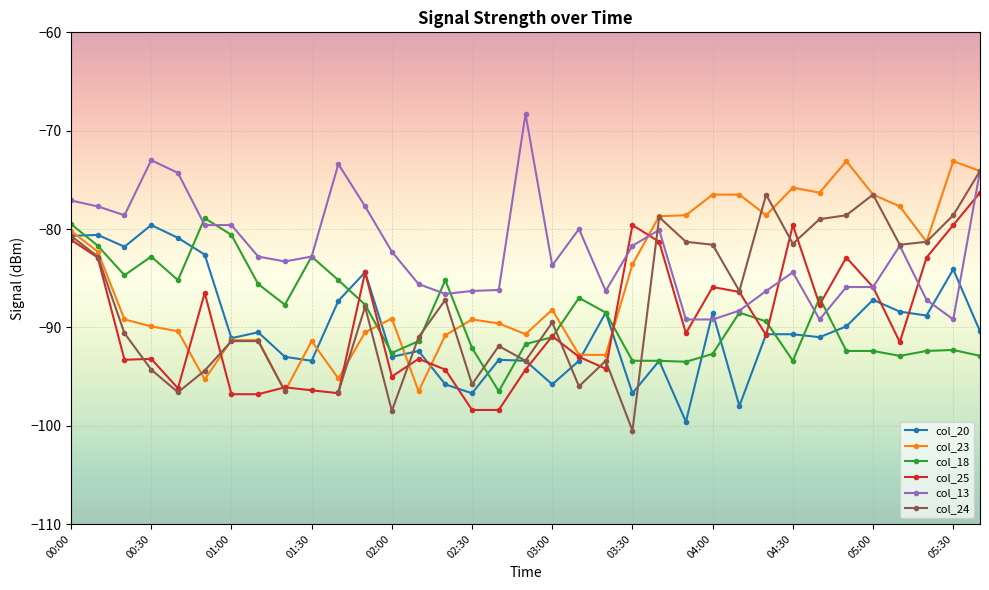

What is the spread (max minus min) of values at 31?

15.2